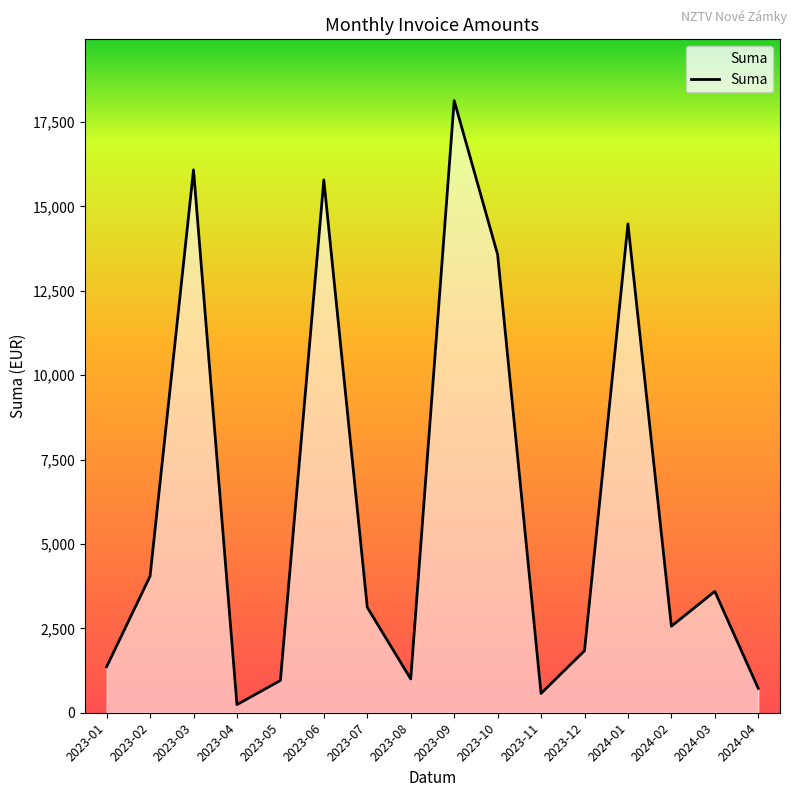

What is the maximum value shown in the chart?

18132.1